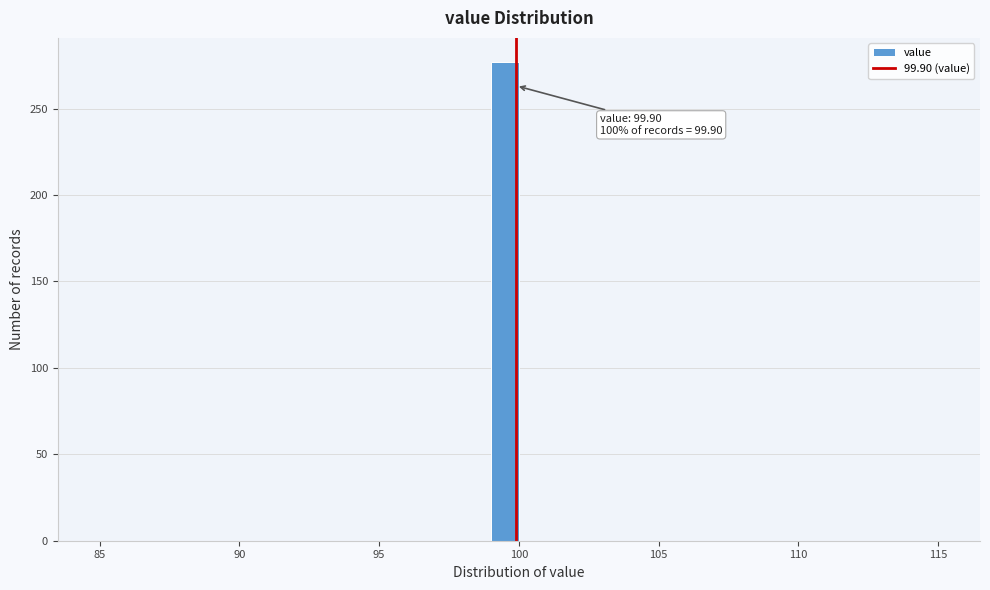

Read against the x-axis, roughly where is the centre of the tallest bar?

99.5